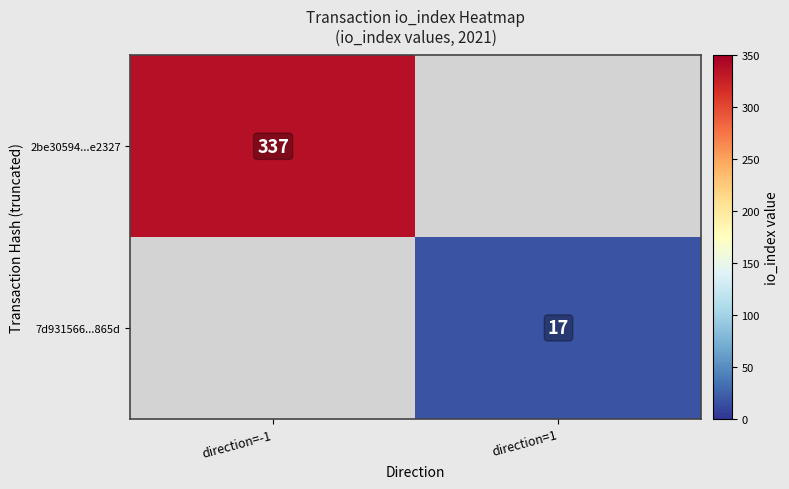

Is it true that 2be30594...e2327 equals 337 at direction=-1?

True